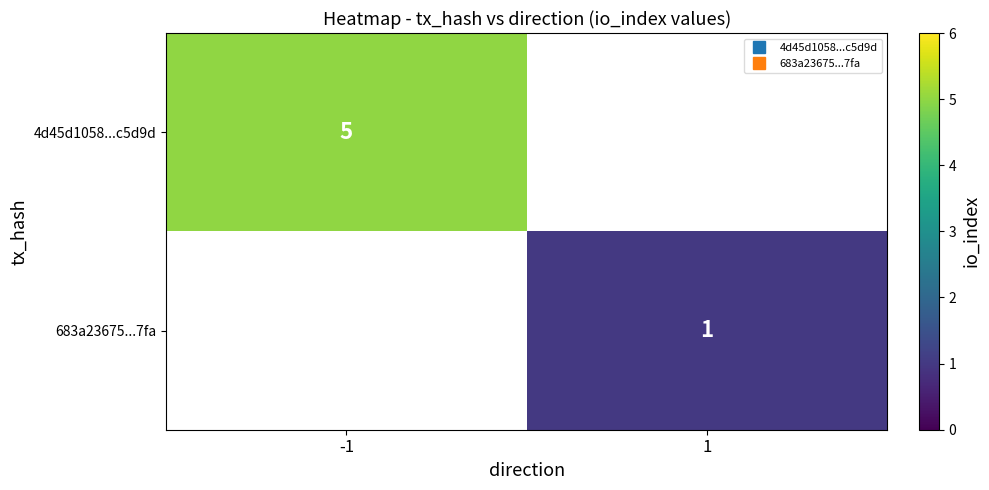

True or false: 4d45d1058...c5d9d has a value of 7.7 at -1.

False